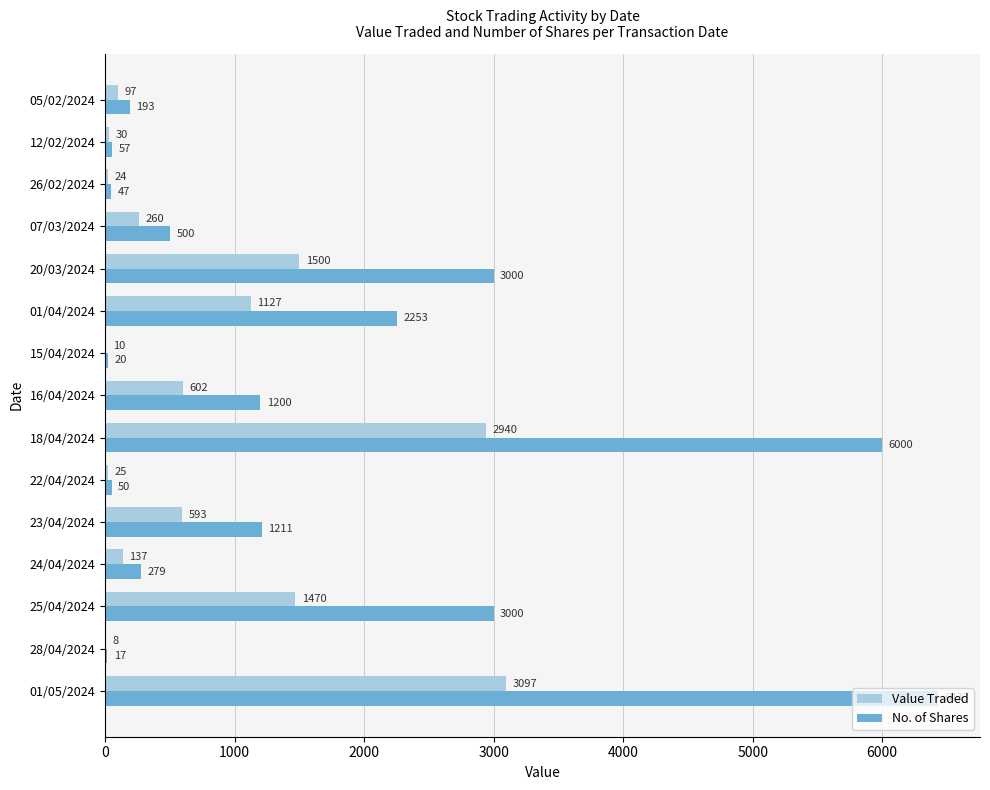

The No. of Shares series shows 47 at 26/02/2024. True or false?

True